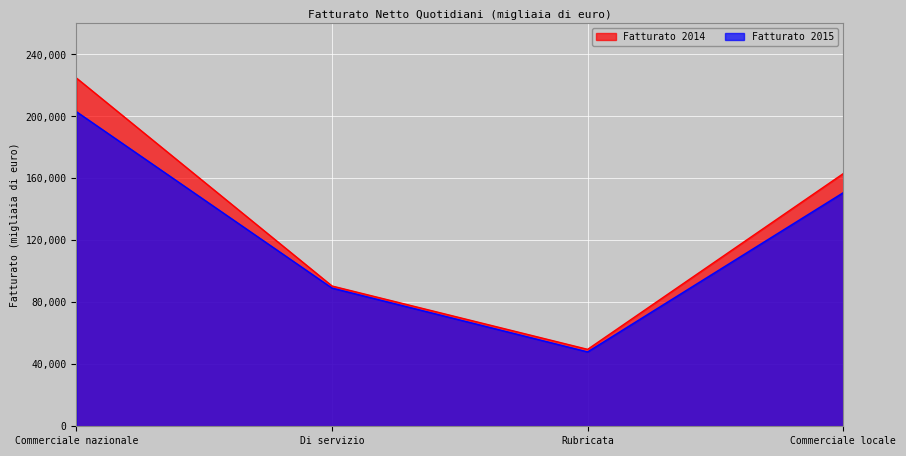

What is the sum of the Fatturato 2014 values at Di servizio and Commerciale nazionale?

315331